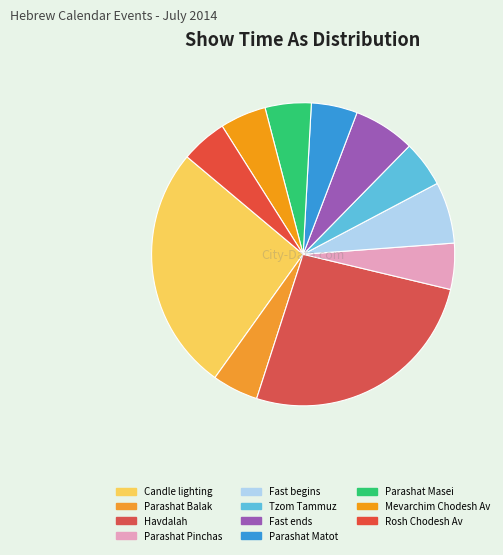

What is the largest slice in the pie chart?

Candle lighting